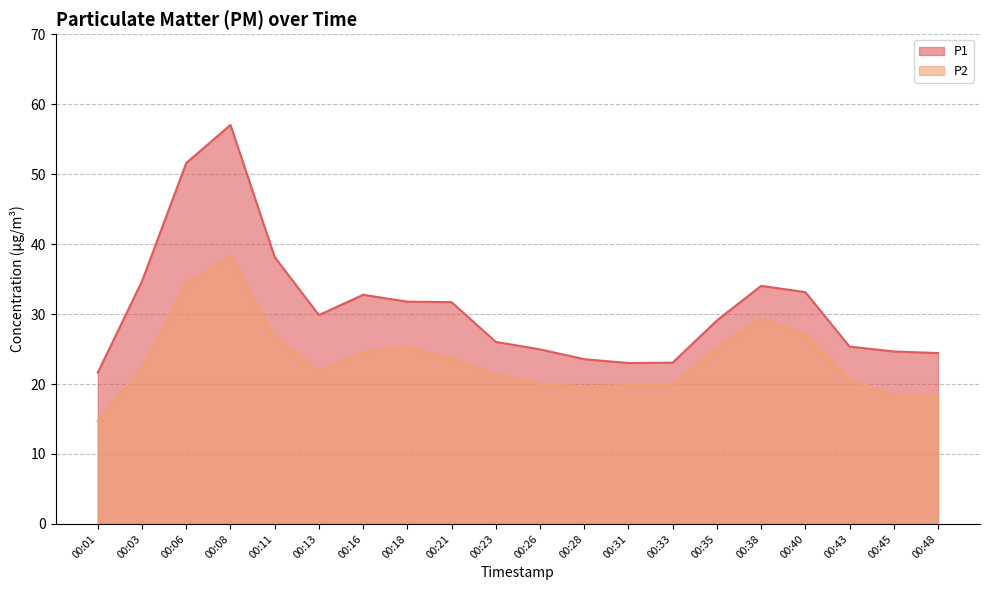

Which has a higher value, 00:16 or 00:45?

00:16